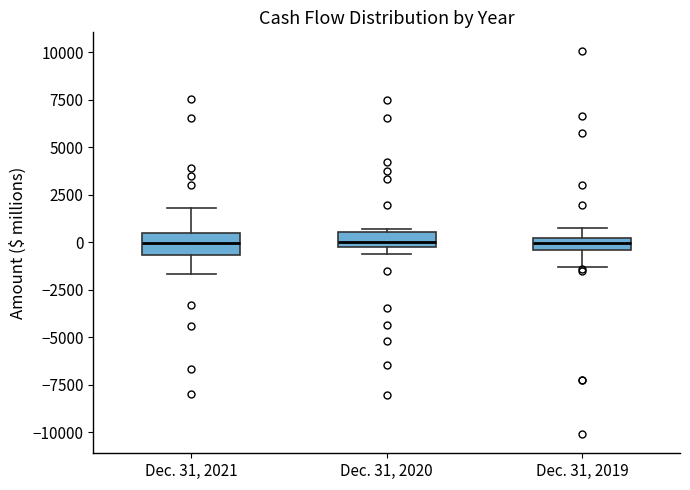

Where is the lower edge of the box for Dec. 31, 2020 on the y-axis? The values are not printed on the chart, so give them approximately, as read against the axis.

0